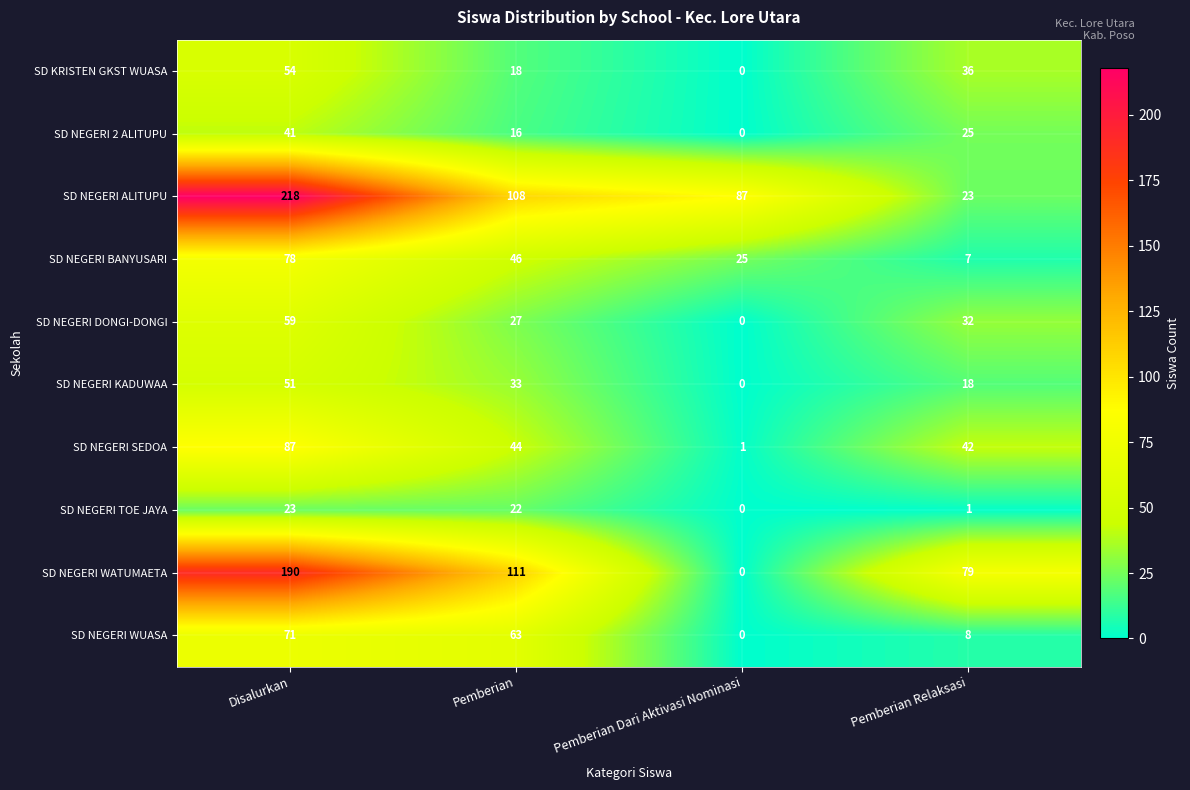

The SD NEGERI 2 ALITUPU series shows -23 at Pemberian Dari Aktivasi Nominasi. True or false?

False